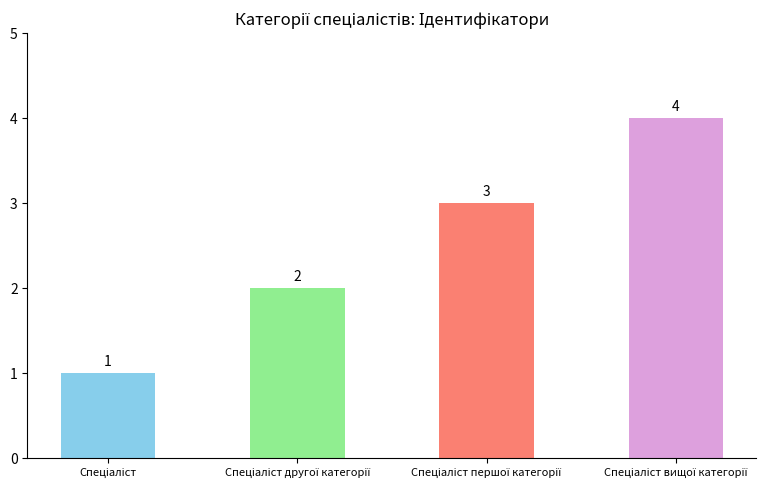

How many values are between 2 and 4?

3